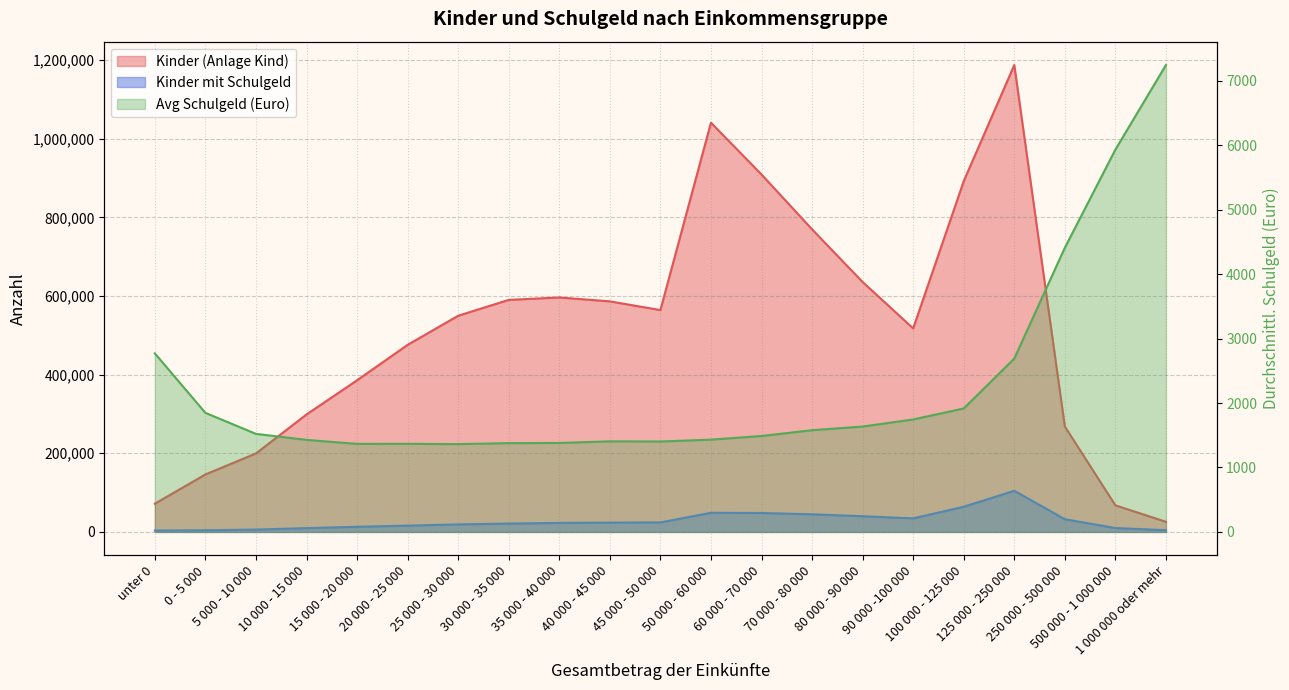

At how many categories does at least one series exceed 1091723?

1